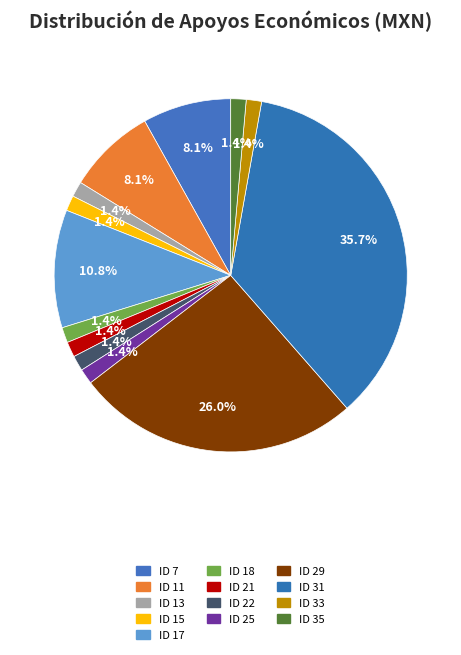

What is the change in value from ID 7 to ID 31?

+5122.0